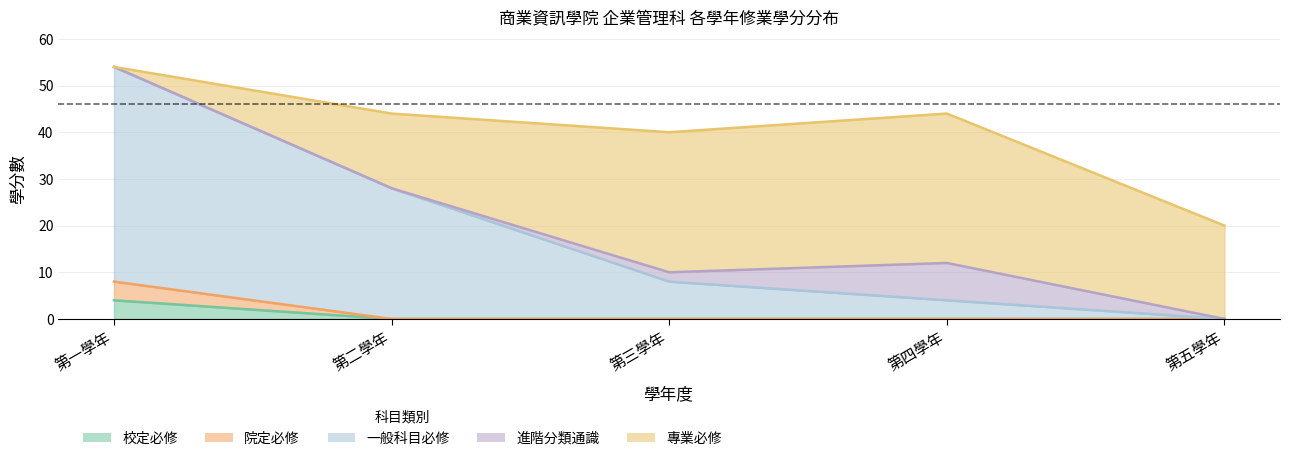

Does the chart display data point markers on the line(s)?

No